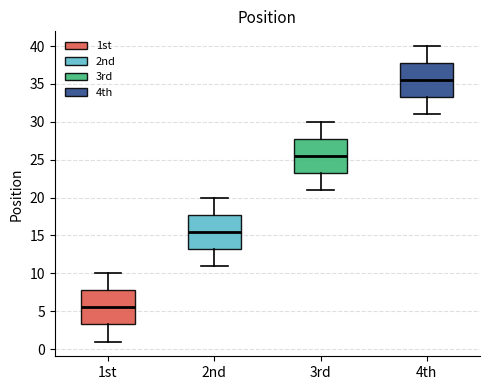

Which box's median line is the highest?

4th